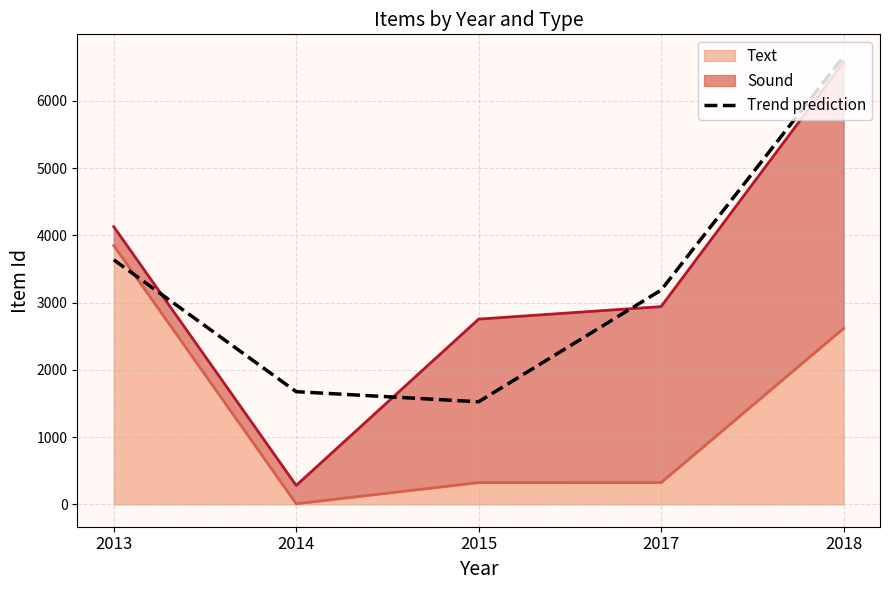

What is the change in value from 2014 to 2017?

+1510.4